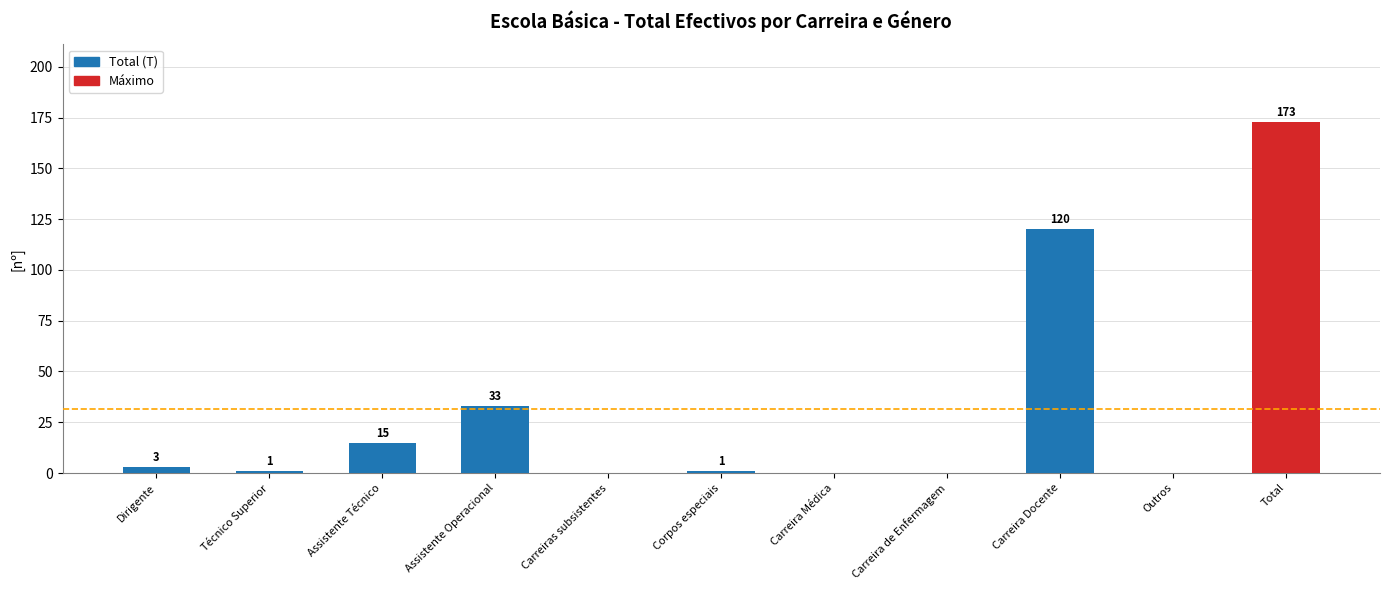

What is the sum of the values at Total and Assistente Técnico?

188